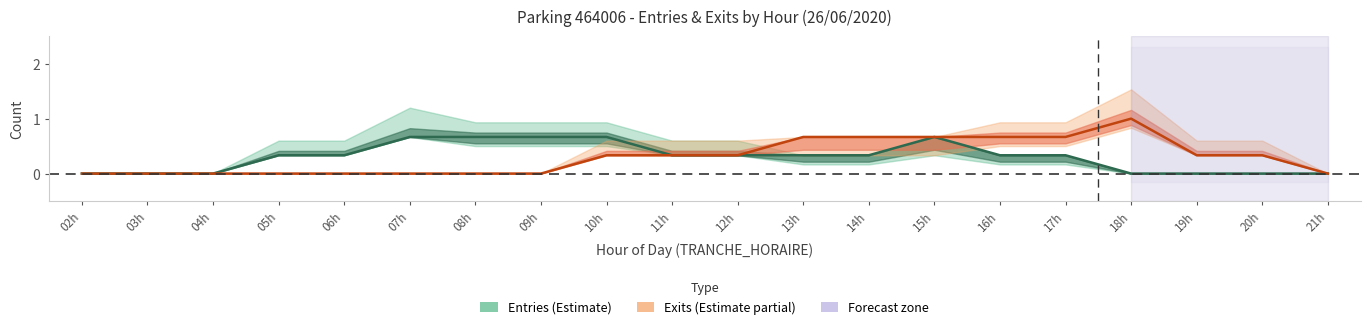

What is the label of the 20th point from the right?

02h